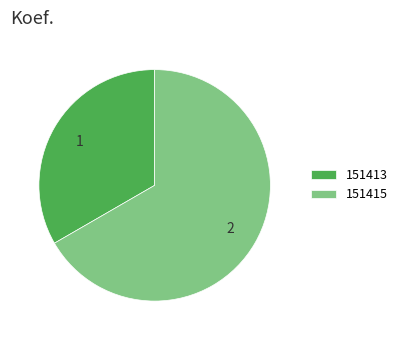

Which slice is the smallest?

151413